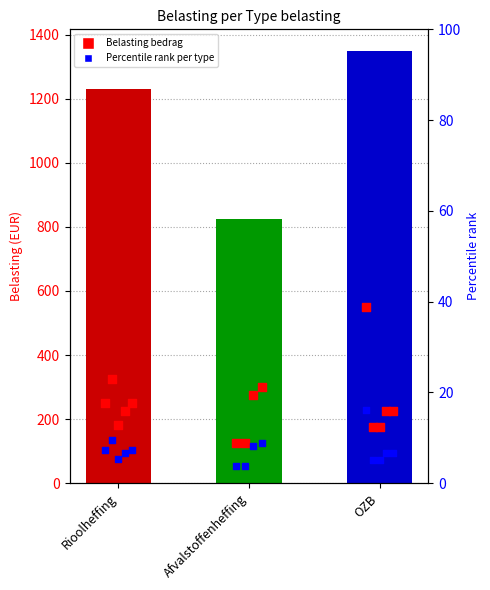

Which has a higher value, Afvalstoffenheffing or 3?

Afvalstoffenheffing